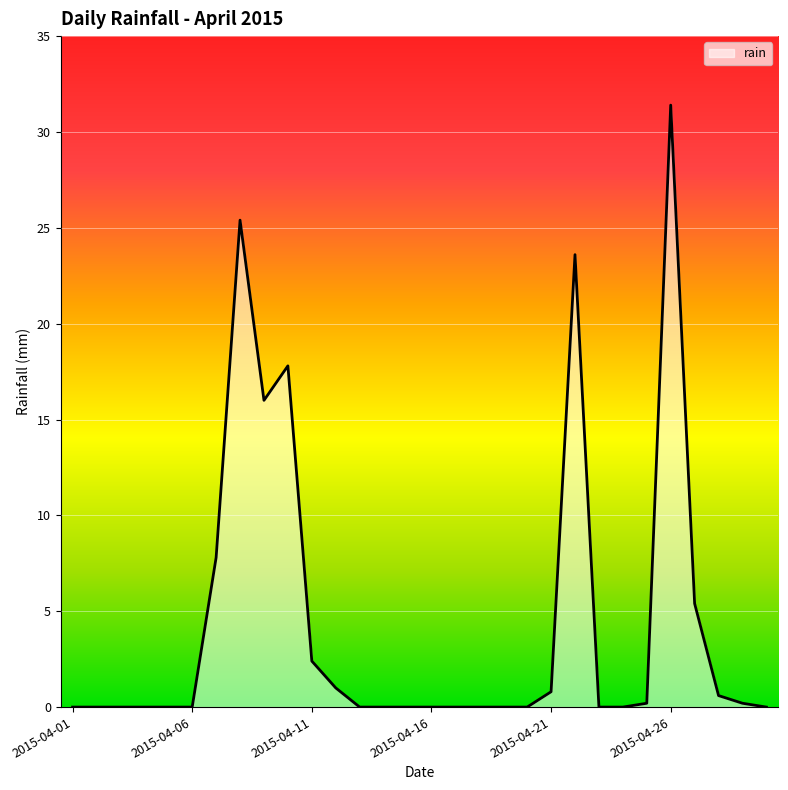

True or false: the data has more than 2 interior local peaks.

True